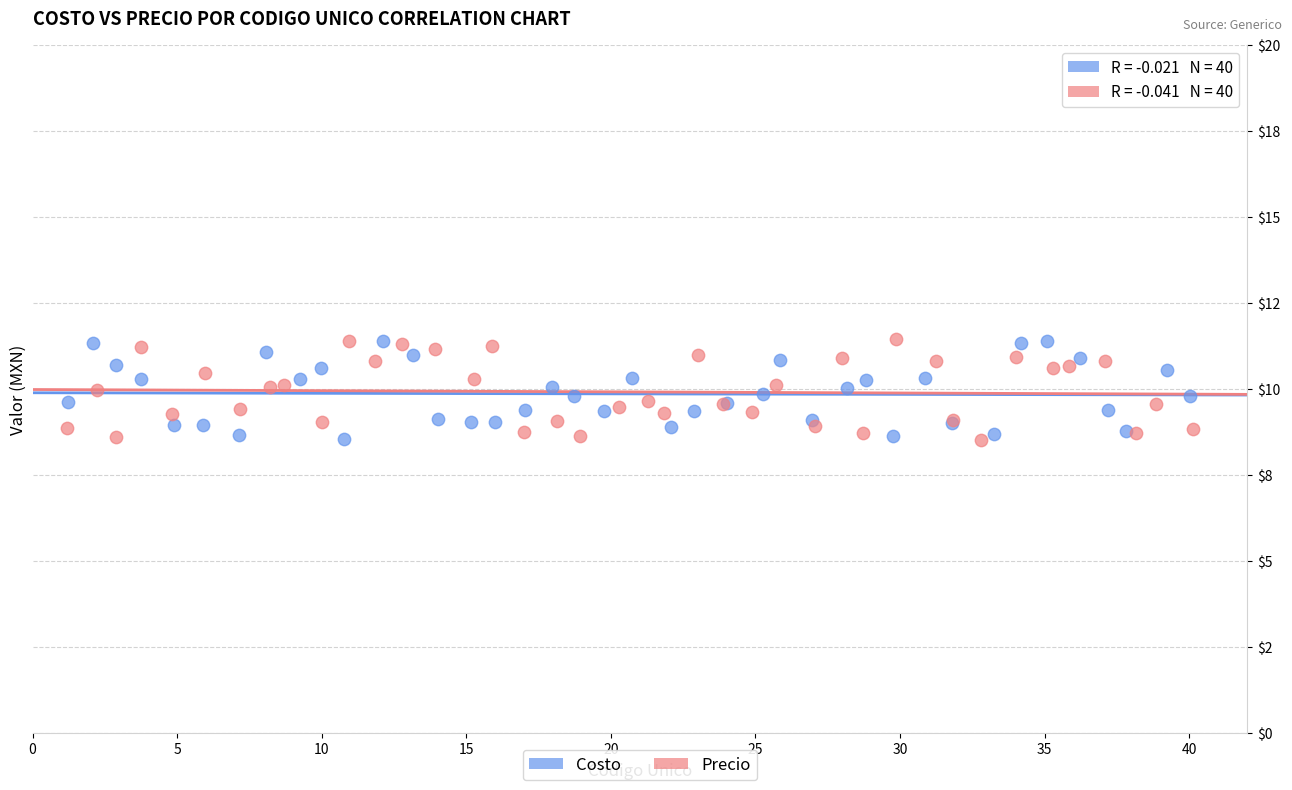

What are all the series names shown in the legend?

Costo, Precio